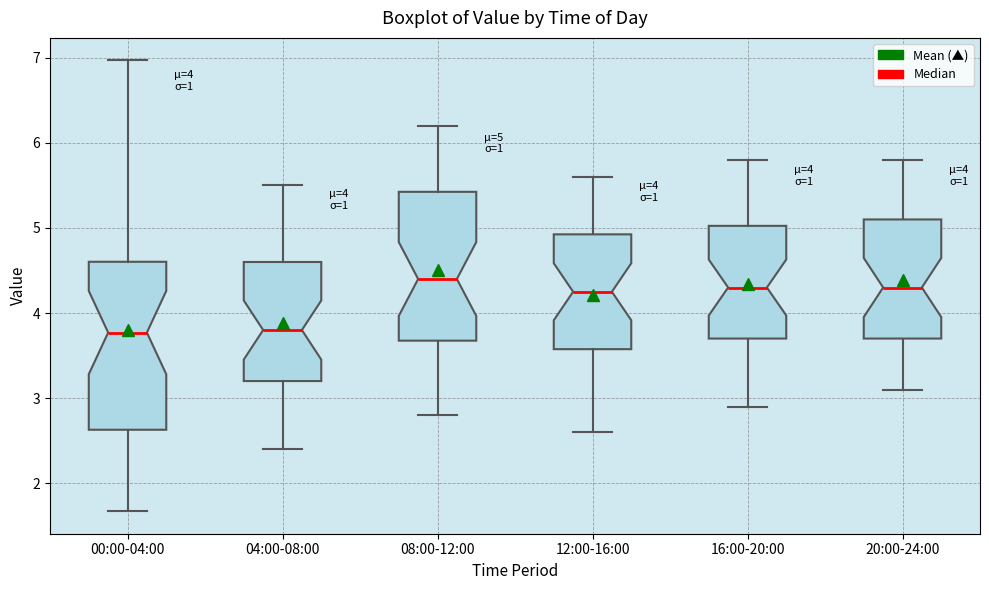

Which box is the tallest, from its lower edge to its upper edge?

00:00-04:00